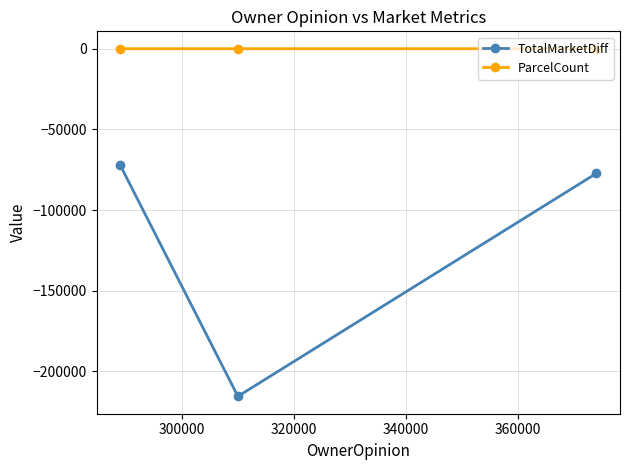

List the series in order of their overall mean, lowest first.

TotalMarketDiff, ParcelCount